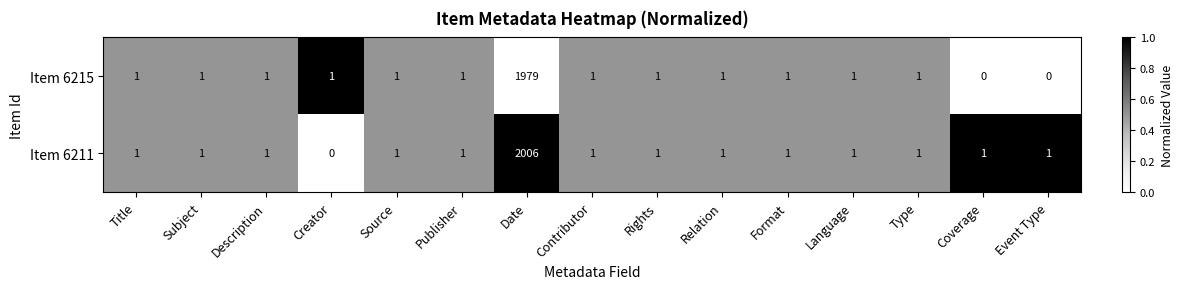

Is the value of Item 6215 at Event Type greater than the value of Item 6211 at Description?

No